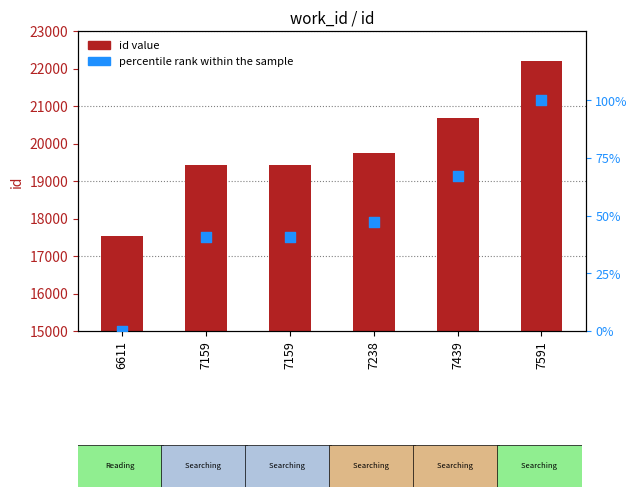

At how many categories does at least one series exceed 19604?

3